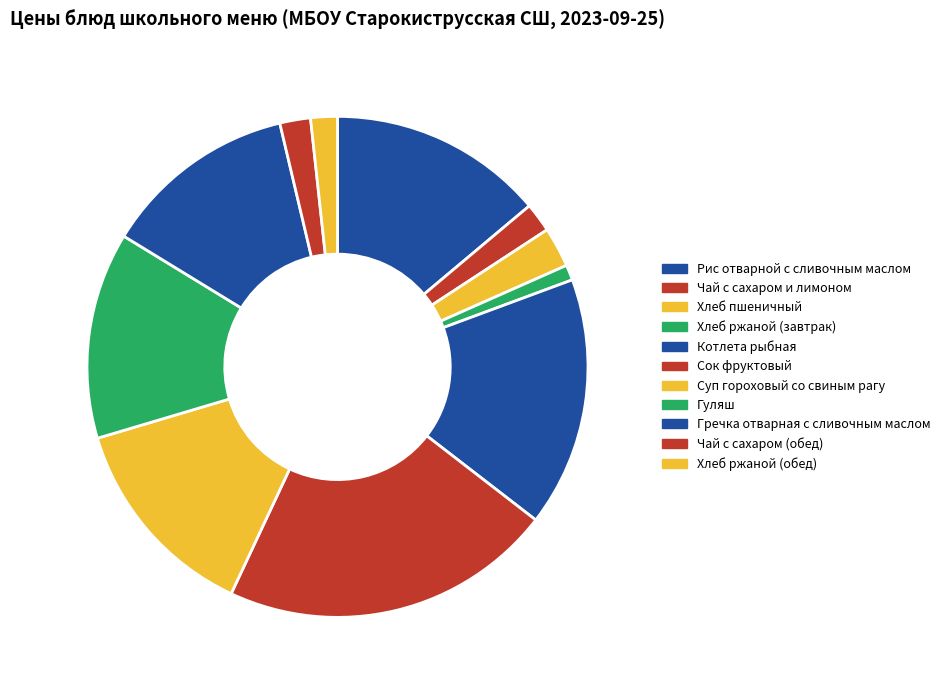

How many segments does this pie chart have?

11